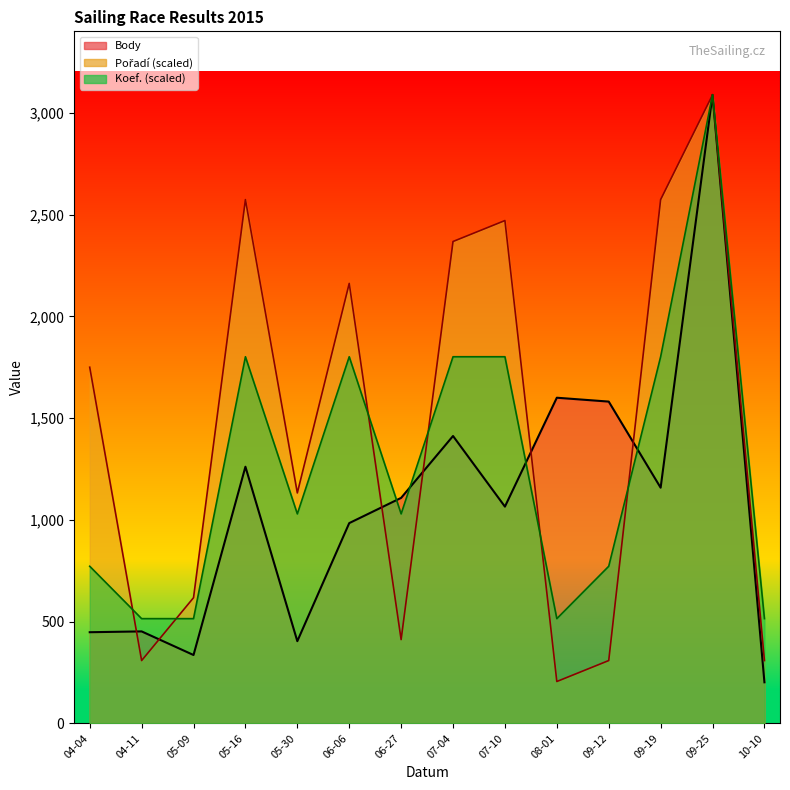

What is the difference between the highest and lowest values at 06-27?

696.3